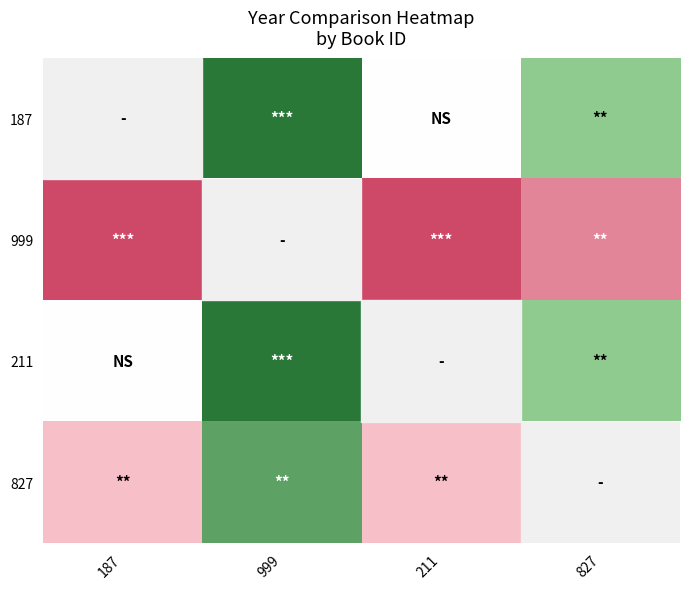

List the series in order of their peak value, lowest first.

827, 187, 999, 211